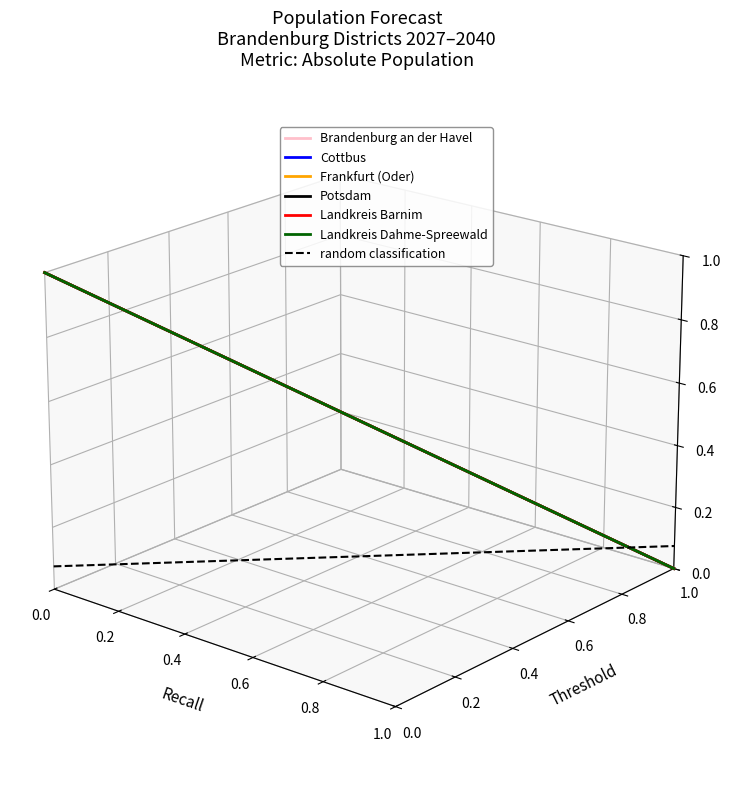

What is the difference between the maximum and minimum values in the Frankfurt (Oder) series?

0.1